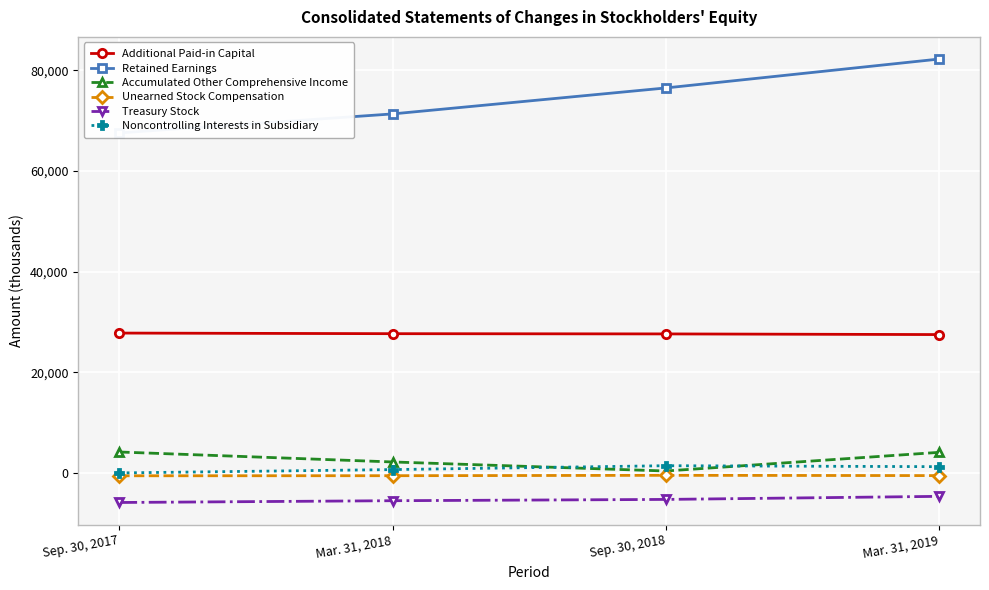

Reading left to right, list all the values displayed in this chart.

Additional Paid-in Capital: Sep. 30, 2017=27798	Mar. 31, 2018=27677	Sep. 30, 2018=27630	Mar. 31, 2019=27500
Retained Earnings: Sep. 30, 2017=67583	Mar. 31, 2018=71361	Sep. 30, 2018=76523	Mar. 31, 2019=82266
Accumulated Other Comprehensive Income: Sep. 30, 2017=4158	Mar. 31, 2018=2178	Sep. 30, 2018=382	Mar. 31, 2019=4089
Unearned Stock Compensation: Sep. 30, 2017=-571	Mar. 31, 2018=-554	Sep. 30, 2018=-479	Mar. 31, 2019=-534
Treasury Stock: Sep. 30, 2017=-5878	Mar. 31, 2018=-5524	Sep. 30, 2018=-5269	Mar. 31, 2019=-4659
Noncontrolling Interests in Subsidiary: Sep. 30, 2017=0	Mar. 31, 2018=663	Sep. 30, 2018=1432	Mar. 31, 2019=1241